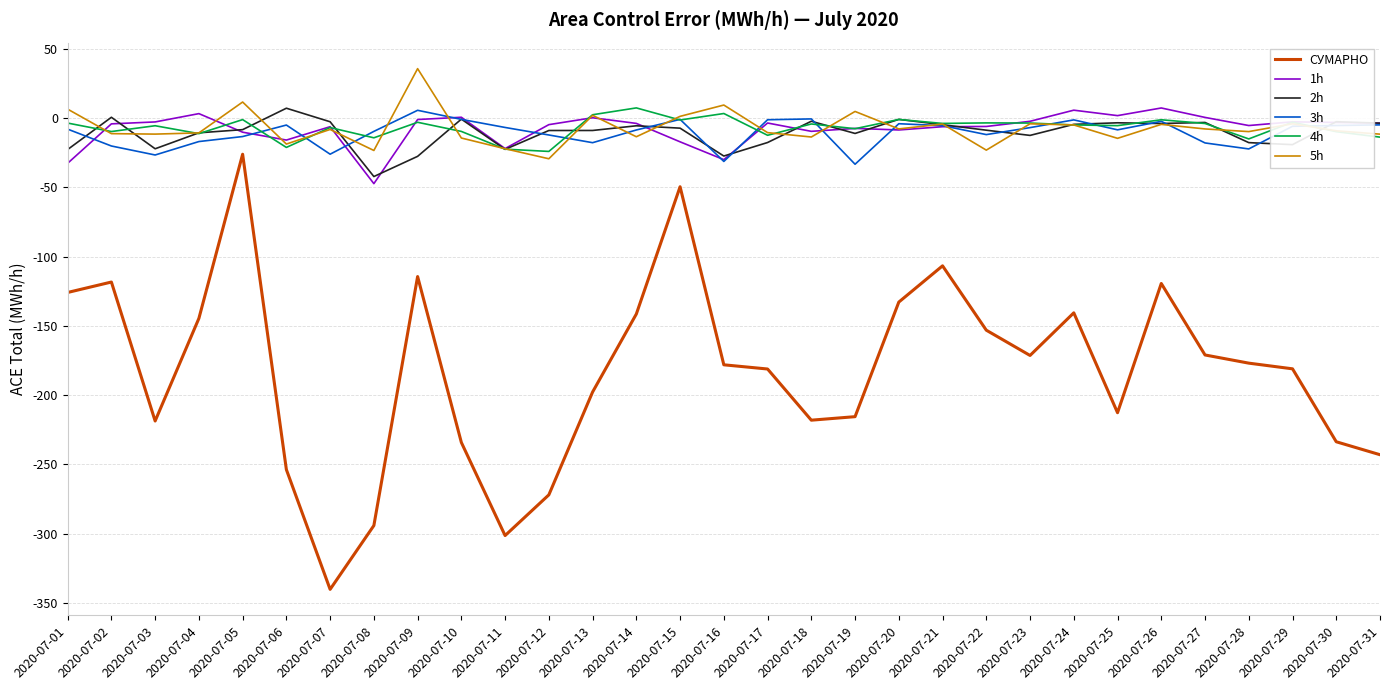

At which category does the chart reach its minimum across all series?

2020-07-07